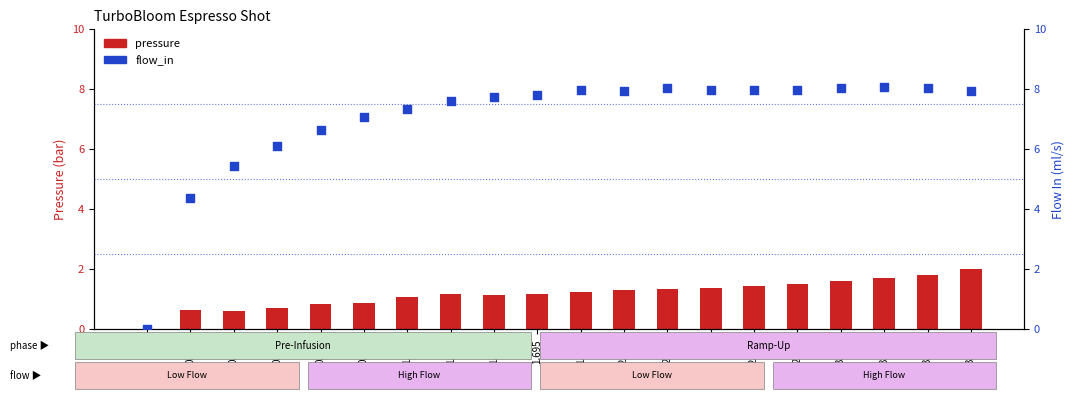

At which category is the sum across all series the highest?

3.801